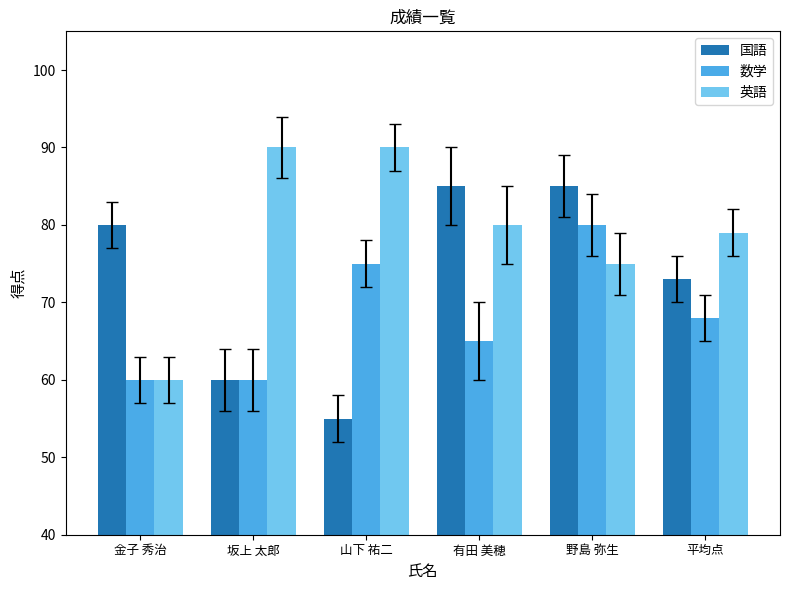

What is the smallest value displayed?

55